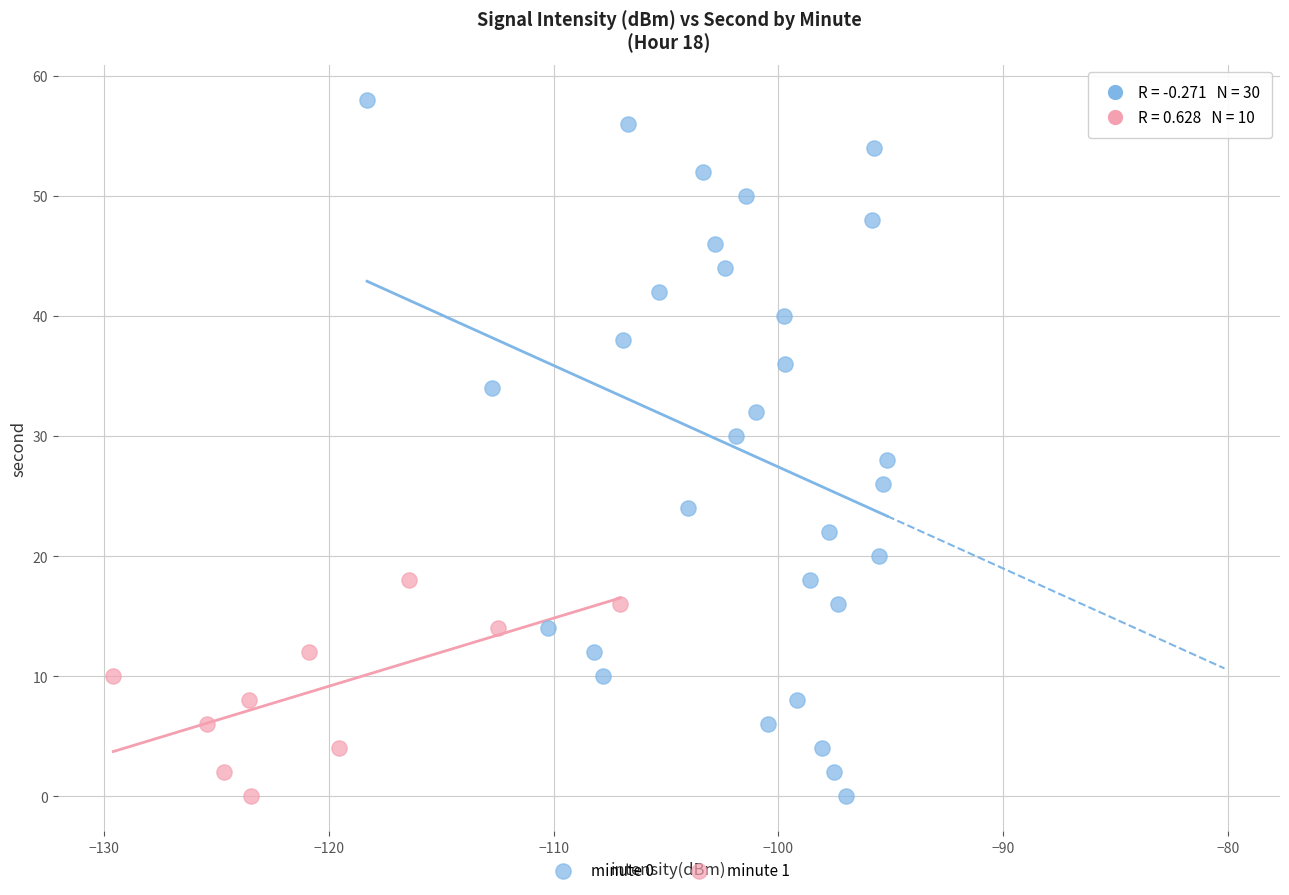

Which series has the widest spread of Y values?

minute 0